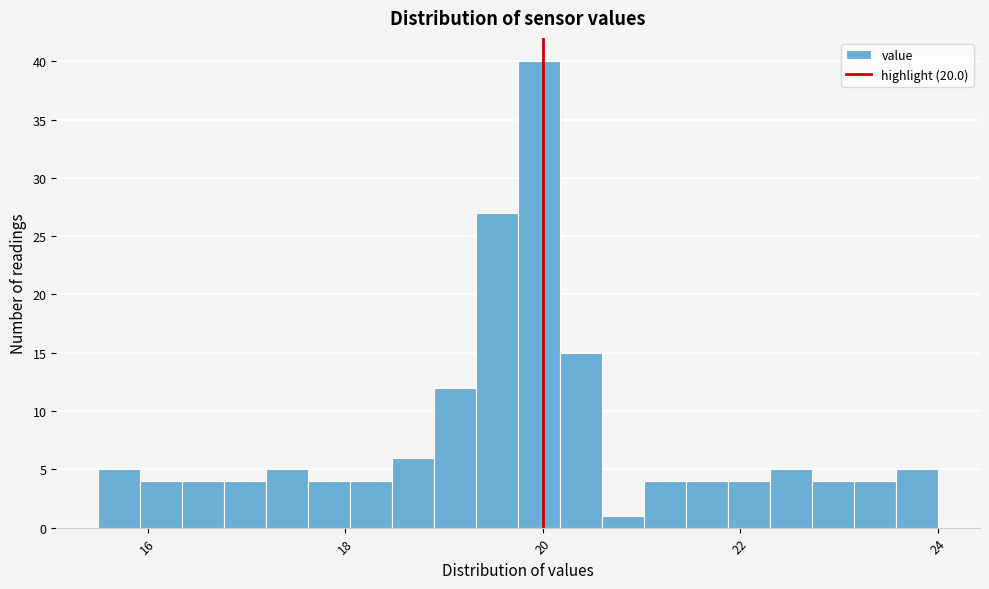

Around what value on the x-axis is the tallest bar? Give the approximate position of its centre, as read against the axis.

20.0